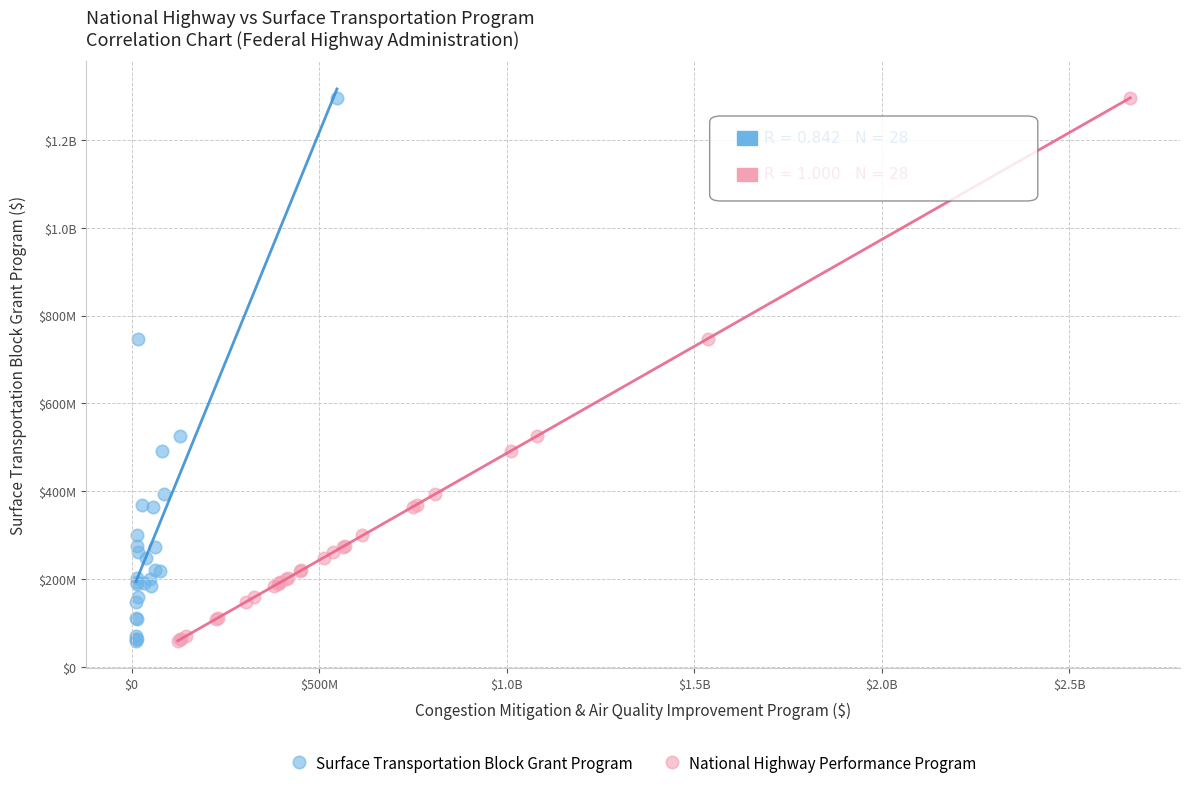

What are all the series names shown in the legend?

Surface Transportation Block Grant Program, National Highway Performance Program